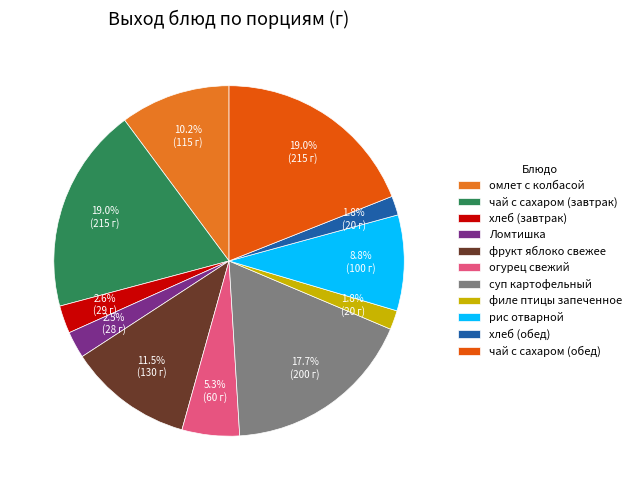

True or false: хлеб (завтрак) accounts for 3% of the total.

True